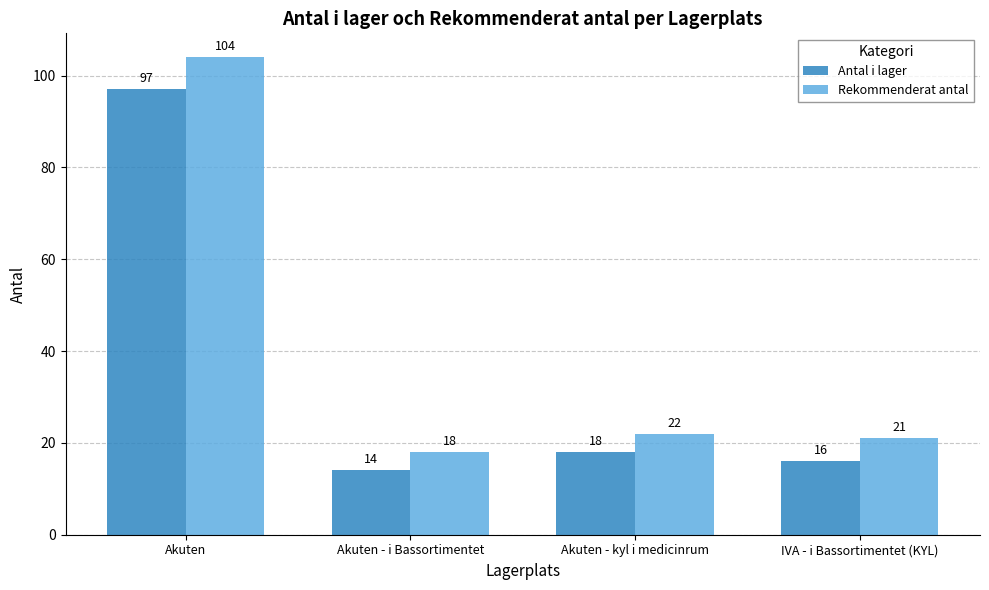

Is it true that Antal i lager equals 14 at Akuten - i Bassortimentet?

True